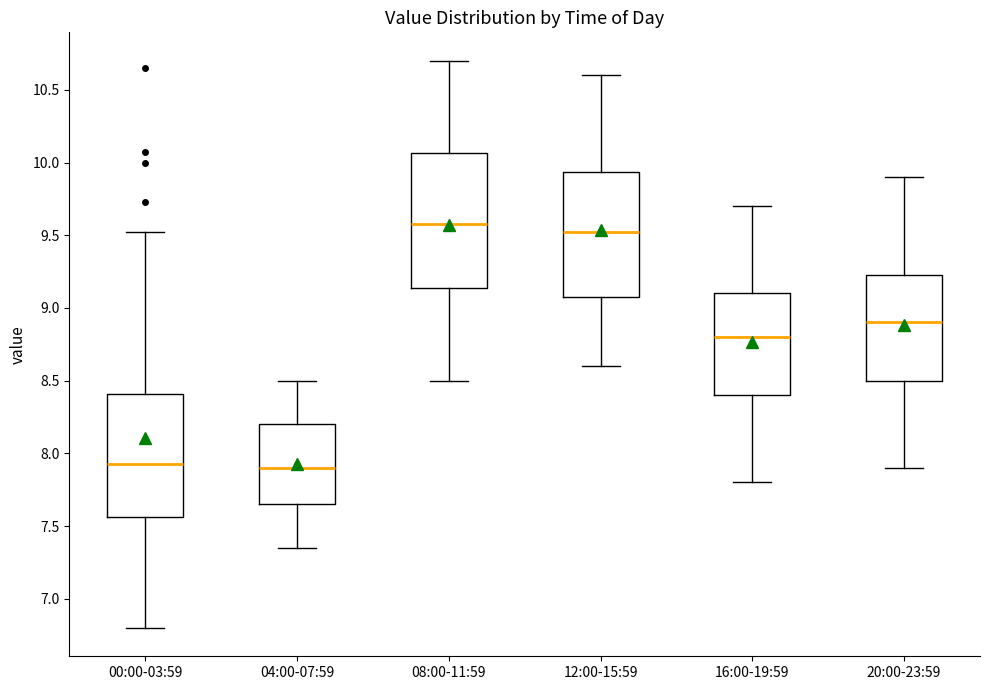

Reading left to right, transcribe this box plot: for each box, give where its median line is, the range the box spans, and where its two whiskers end, as read against the y-axis. The values are not printed on the chart, so give them approximately, as read against the axis.

00:00-03:59: median 7.95, box 7.55 to 8.40, whiskers 6.80 to 9.50
04:00-07:59: median 7.90, box 7.65 to 8.20, whiskers 7.35 to 8.50
08:00-11:59: median 9.60, box 9.15 to 10.05, whiskers 8.50 to 10.70
12:00-15:59: median 9.55, box 9.10 to 9.95, whiskers 8.60 to 10.60
16:00-19:59: median 8.80, box 8.40 to 9.10, whiskers 7.80 to 9.70
20:00-23:59: median 8.90, box 8.50 to 9.25, whiskers 7.90 to 9.90